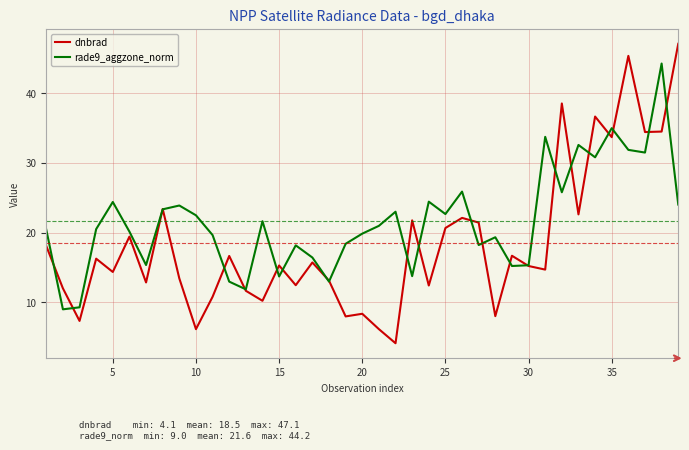

True or false: dnbrad and rade9_aggzone_norm cross at least once.

True